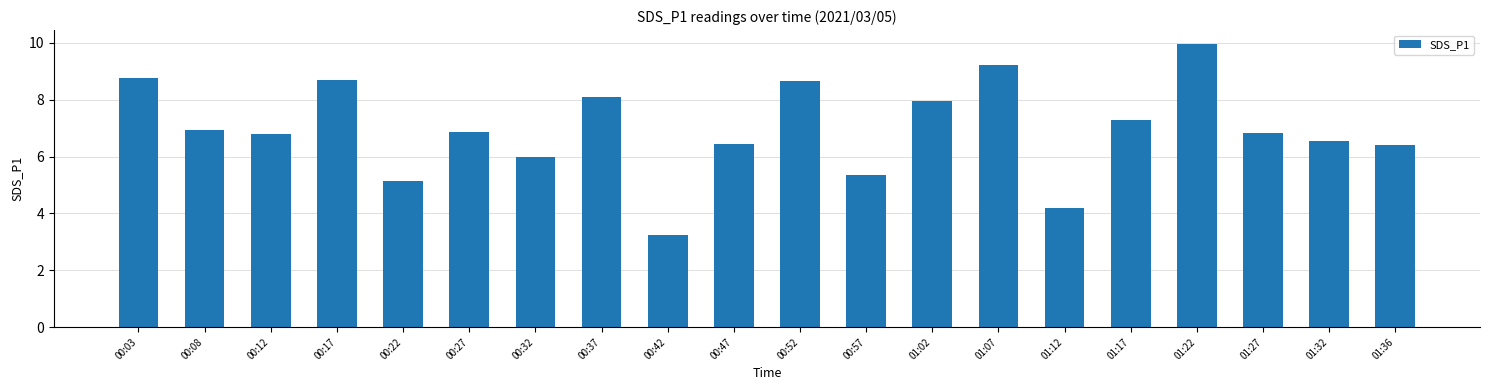

The value at 00:22 is 3.5. True or false?

False